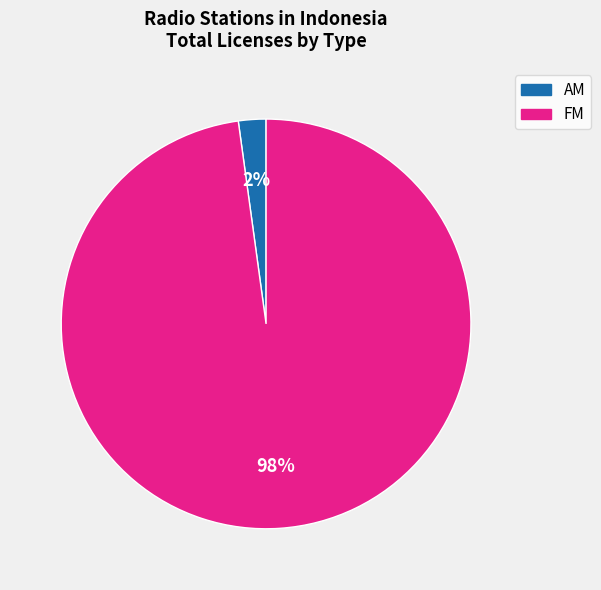

Is FM the majority of the pie?

Yes